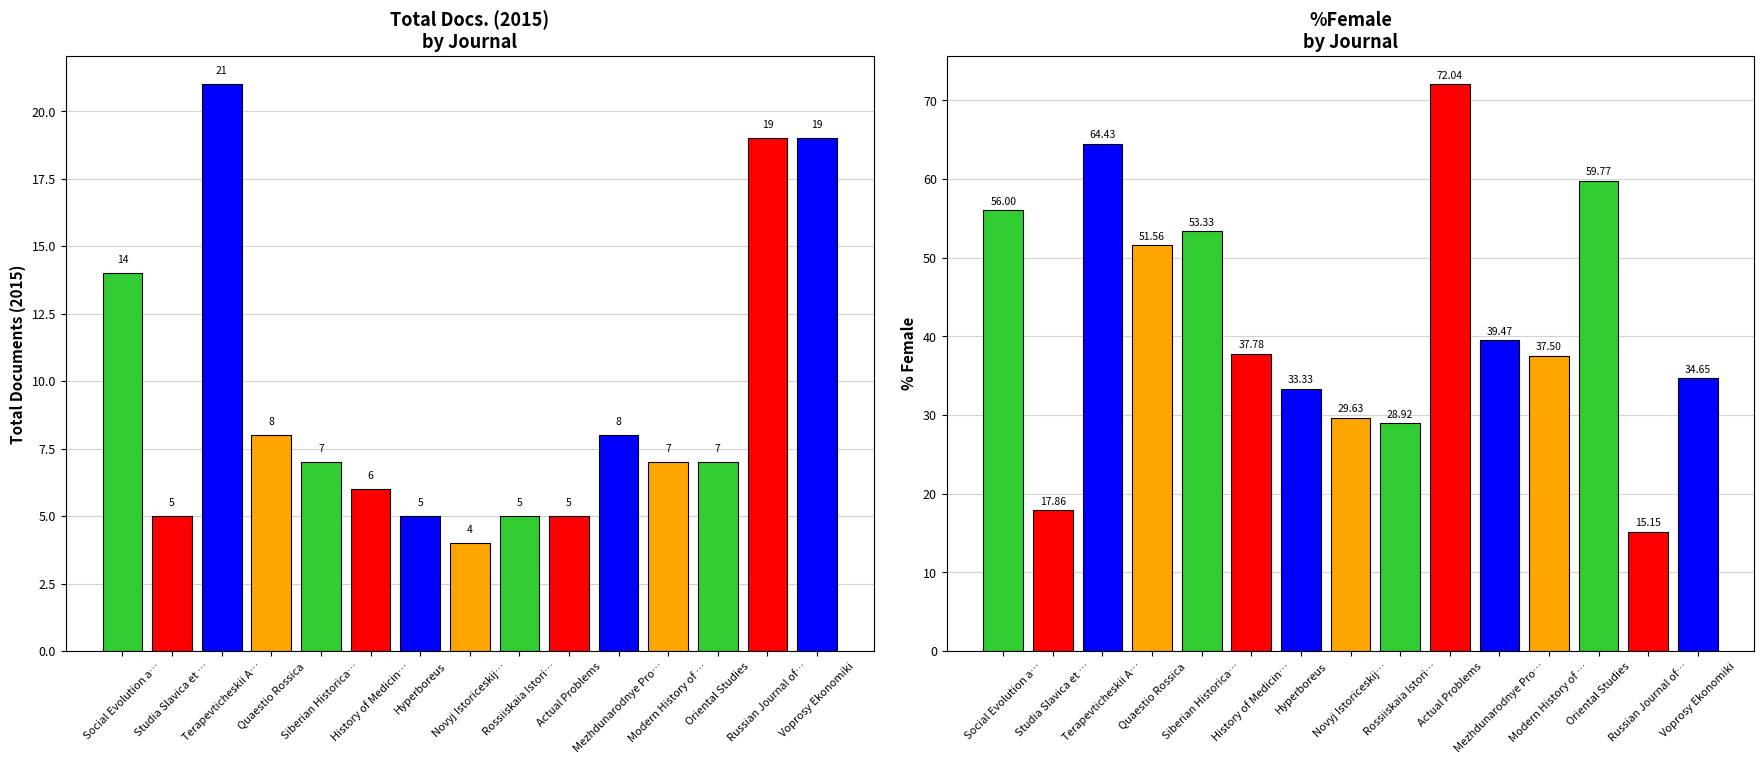

What is the difference between the Total Docs. (2015) values at History of Medicin… and Siberian Historica…?

1.0